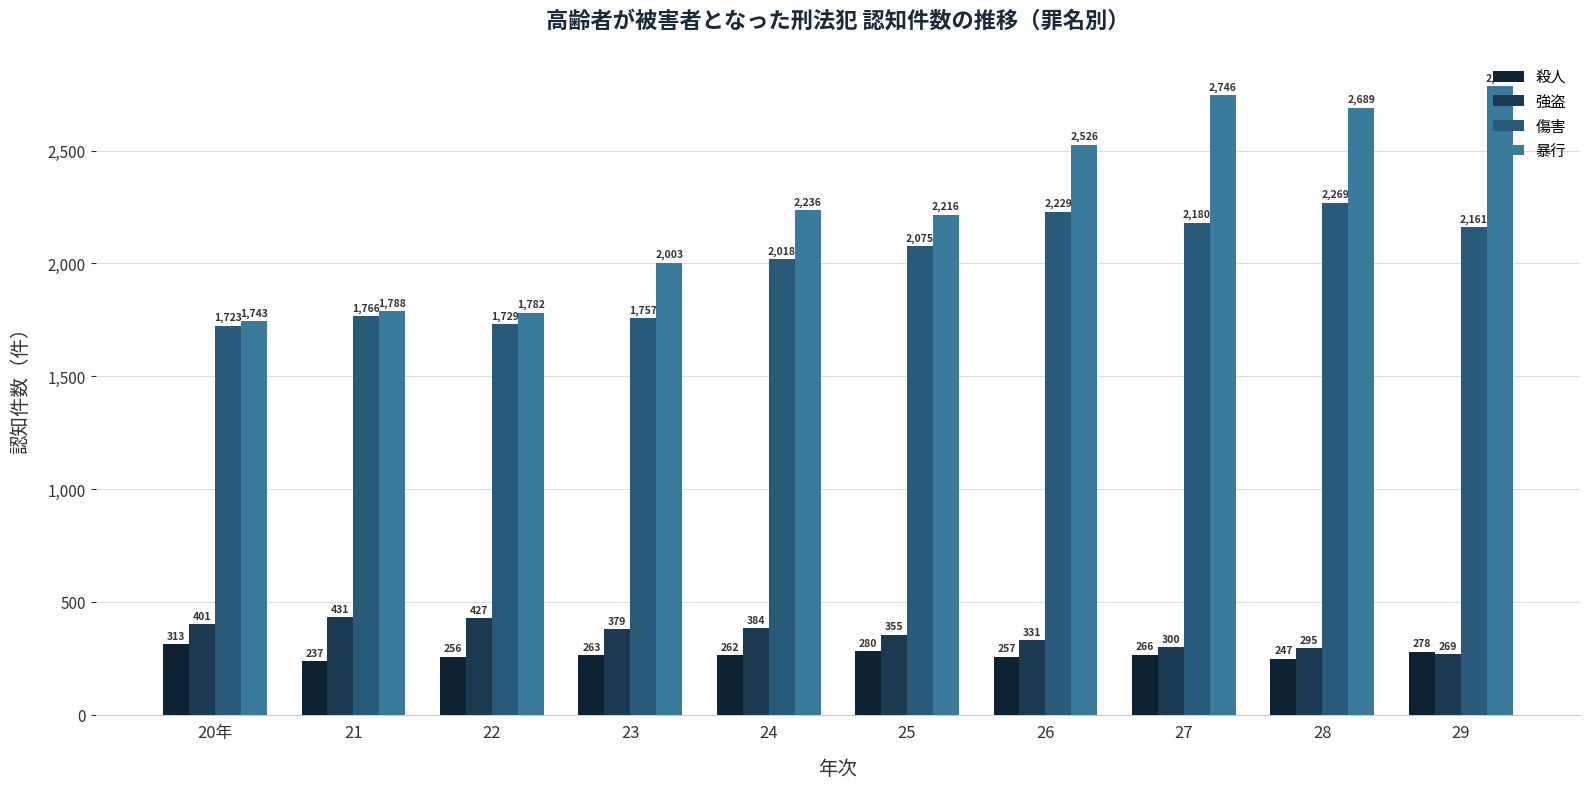

What is the label of the 6th bar from the left?

25